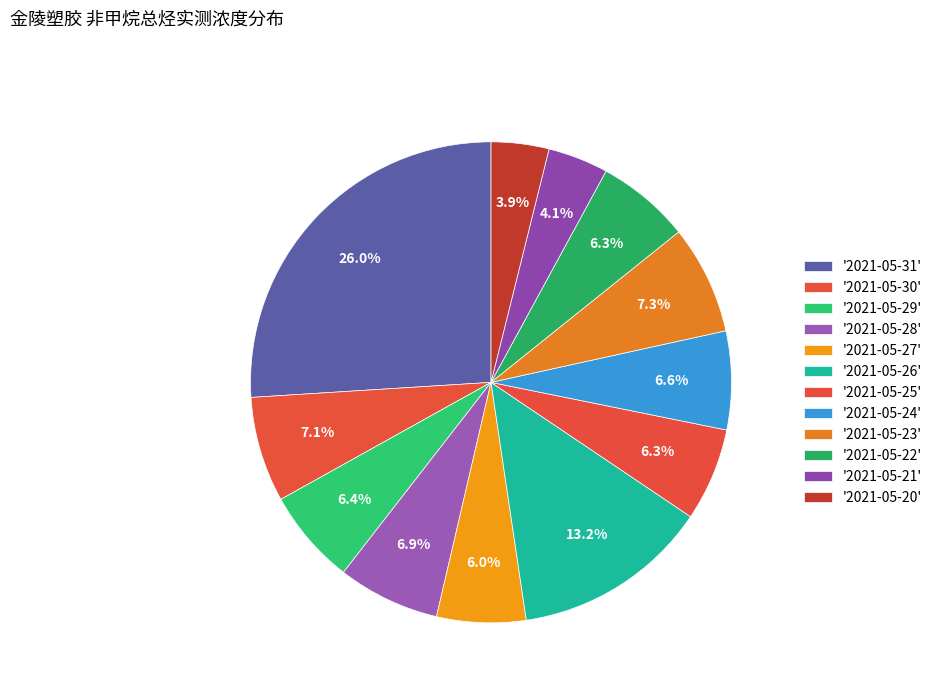

What is the largest slice in the pie chart?

2021-05-31